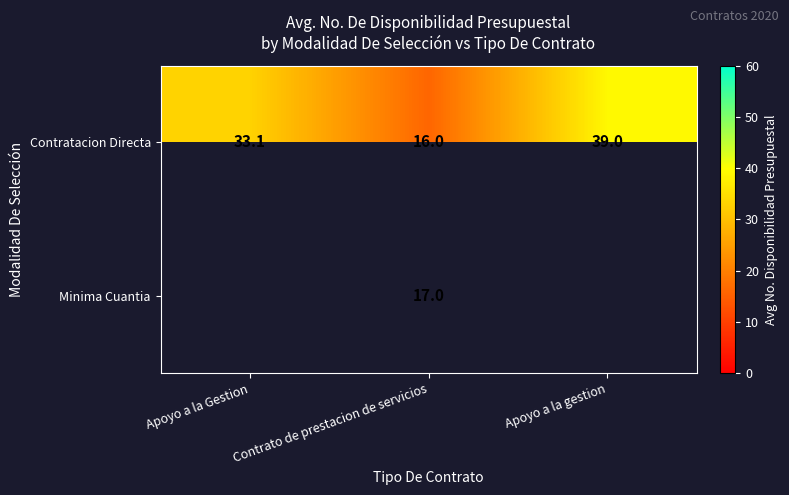

Is the value of Minima Cuantia at Contrato de prestacion de servicios greater than the value of Contratacion Directa at Apoyo a la gestion?

No